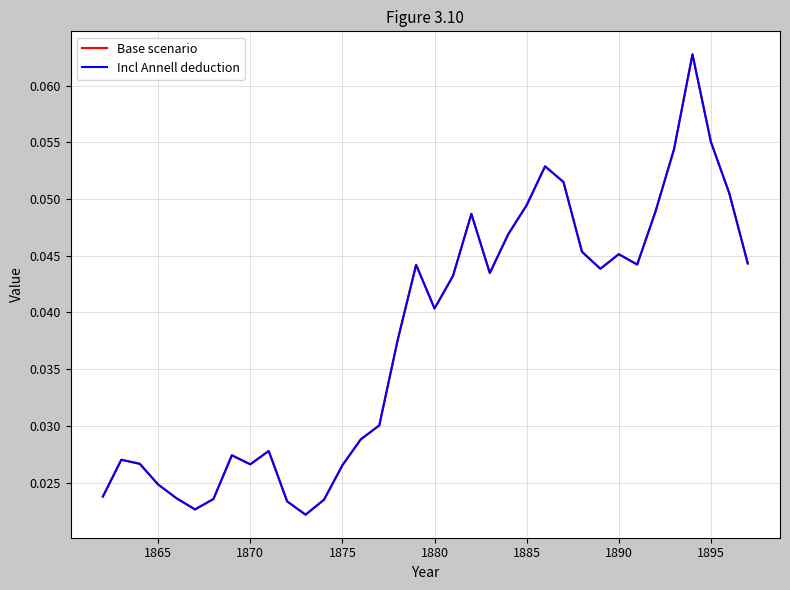

Is this an area chart (filled region under the line)?

No